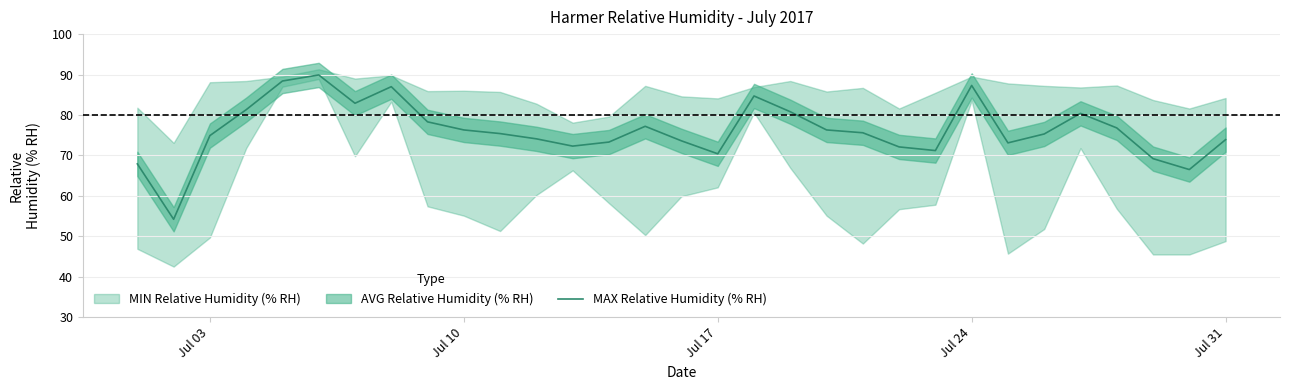

What is the maximum value for MAX Relative Humidity (% RH)?

89.9